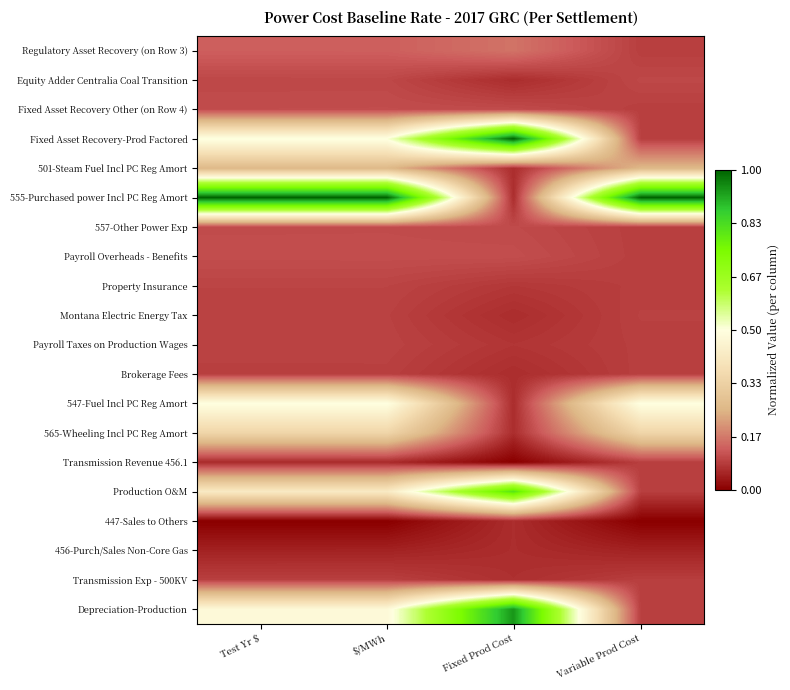

Count the number of data series in this chart.

20